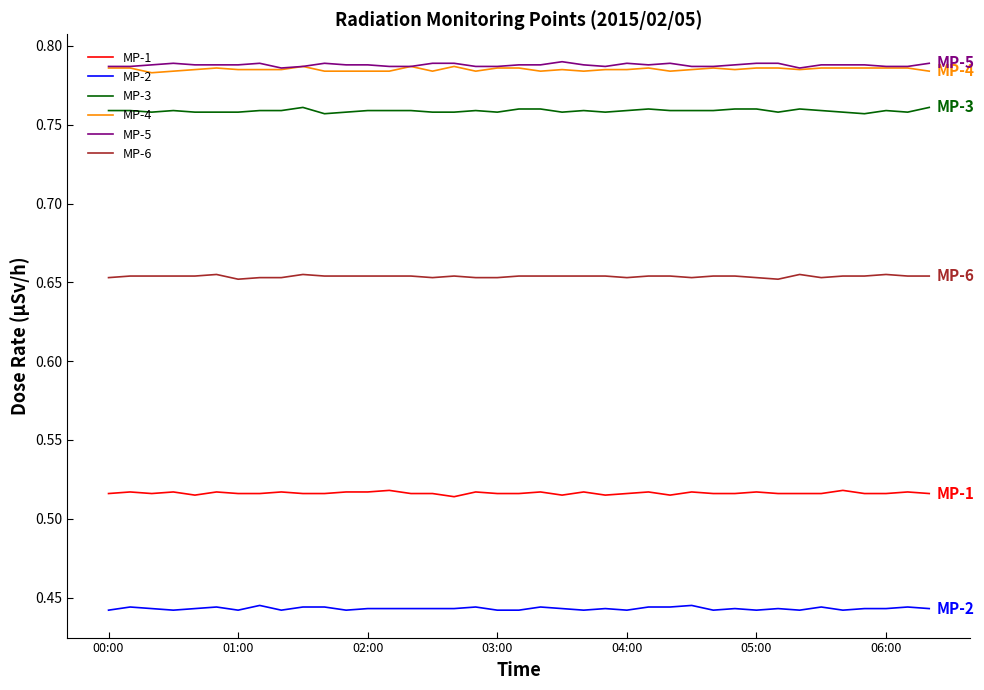

True or false: MP-3 and MP-5 intersect in this chart.

False